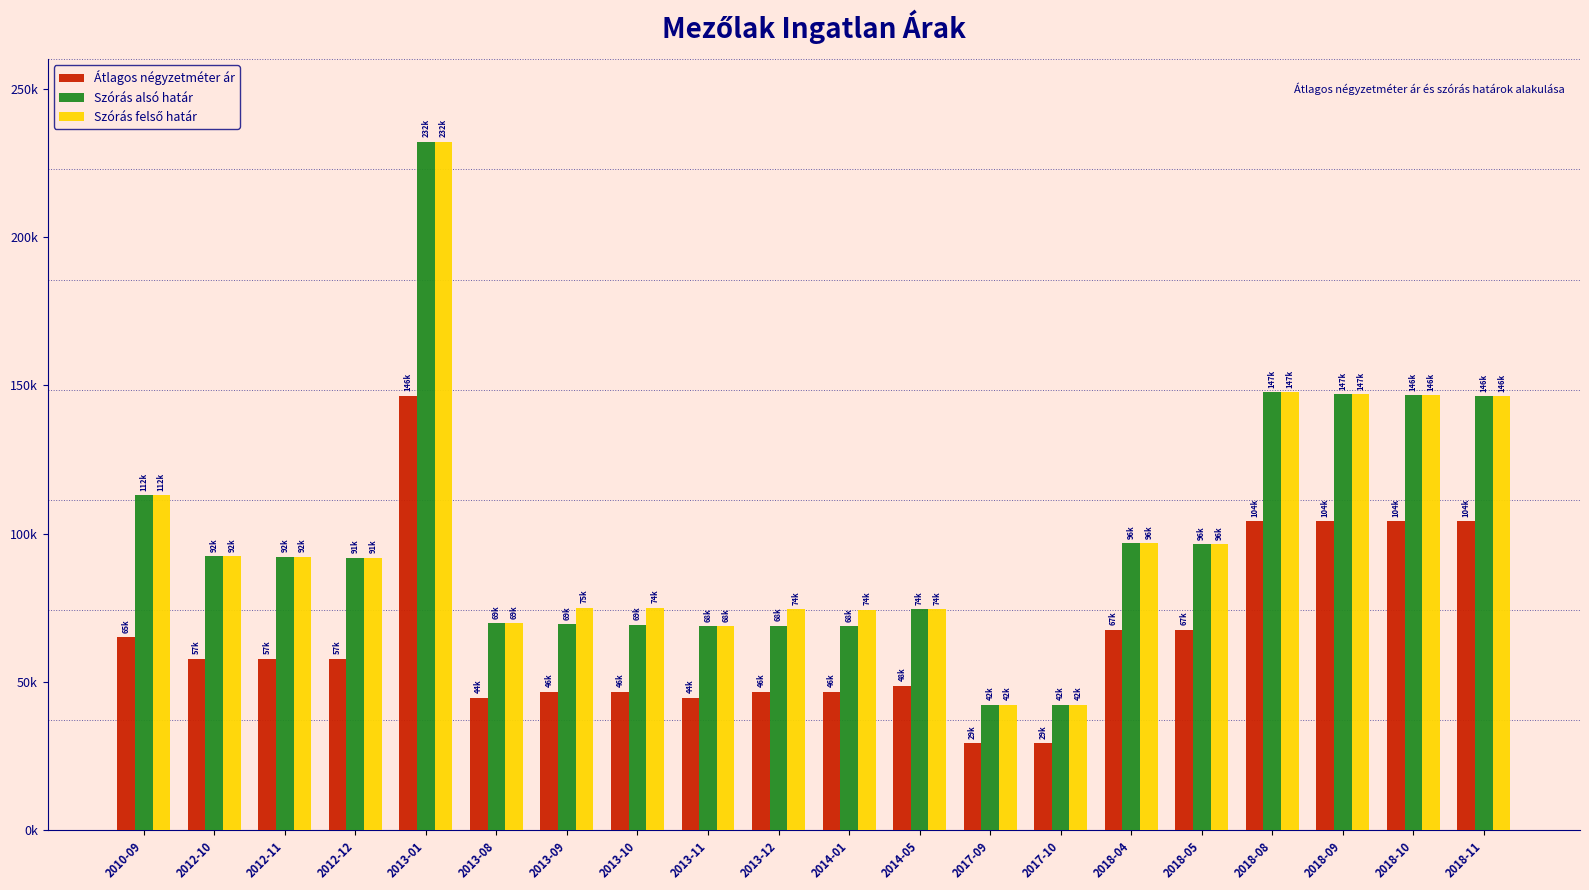

What is the total value across all series at 2013-08?

184277